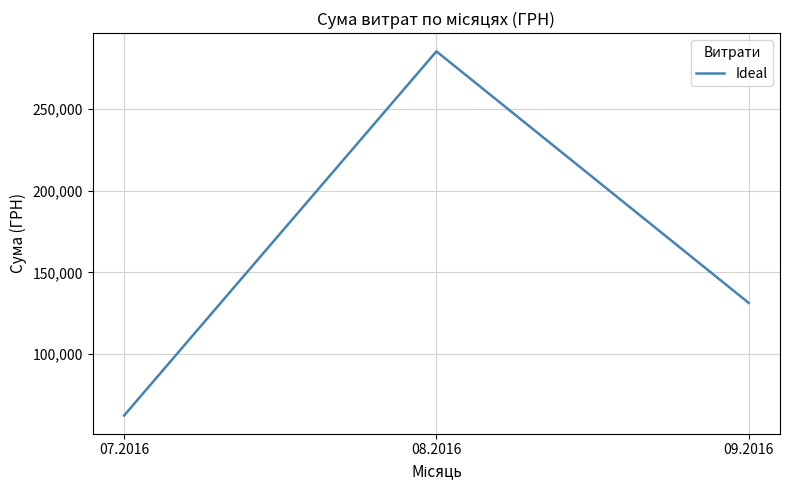

List the labels in order of value, largest first.

08.2016, 09.2016, 07.2016